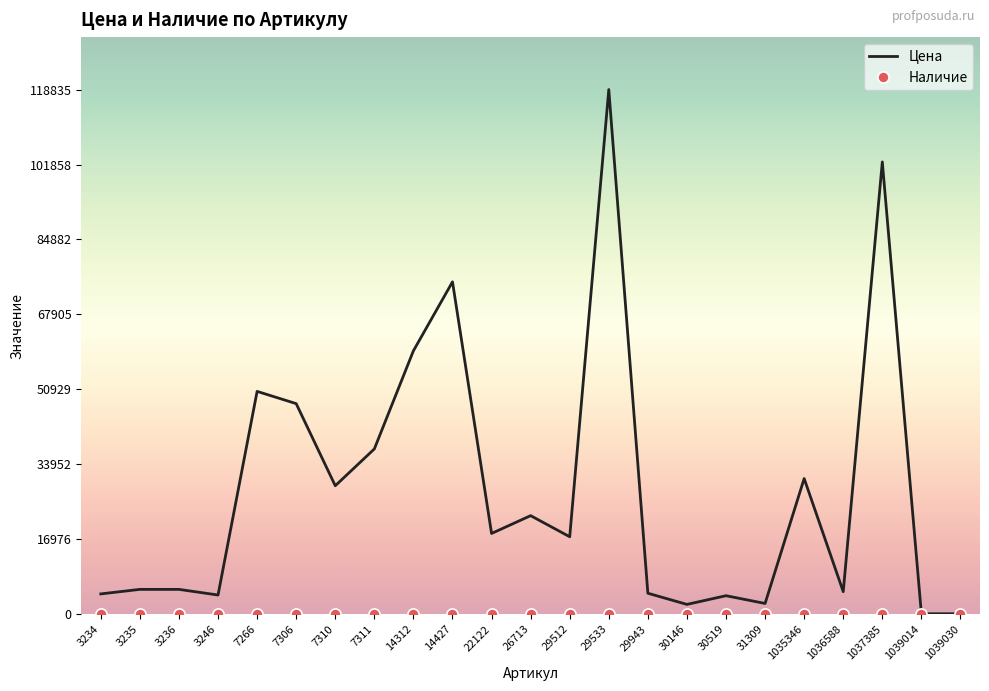

Which series has the largest total across all categories?

Цена